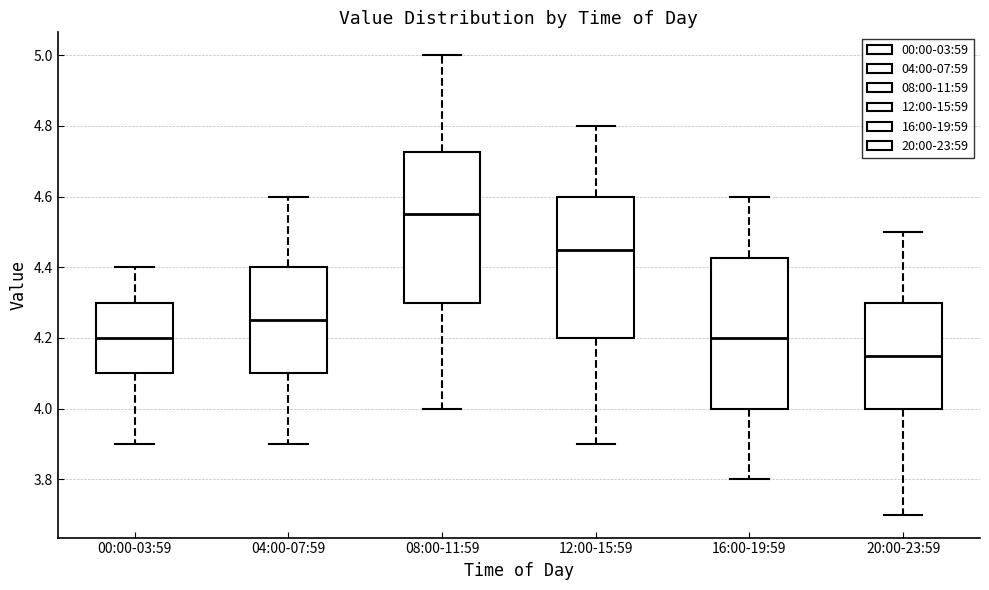

Where is the lower edge of the box for 04:00-07:59 on the y-axis? The values are not printed on the chart, so give them approximately, as read against the axis.

4.10